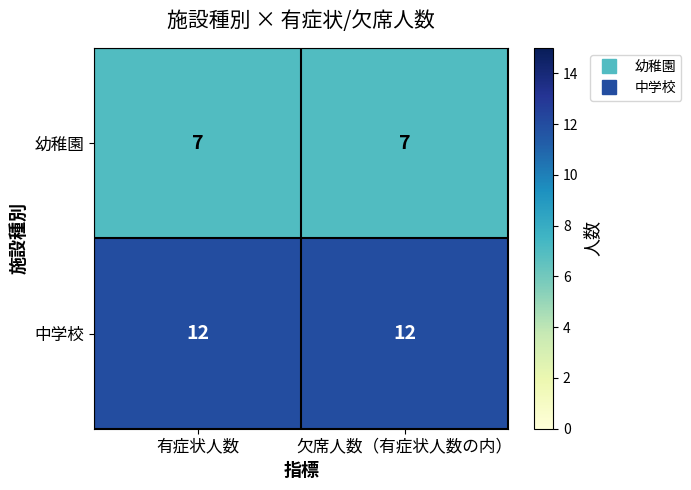

What value does the 幼稚園 series have at 有症状人数?

7